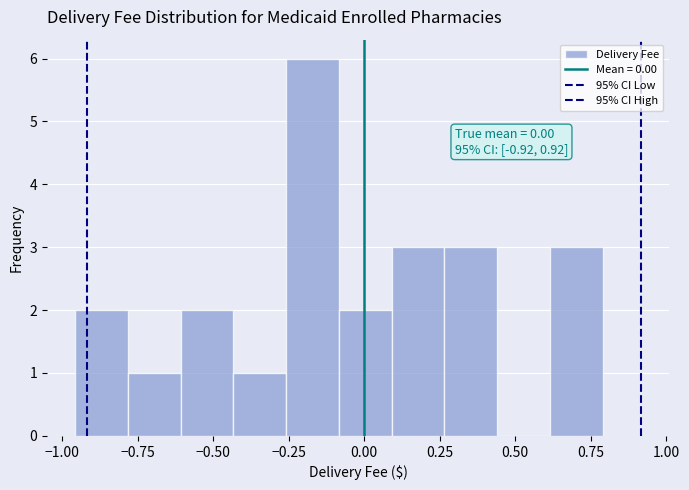

Read against the x-axis, roughly where is the centre of the tallest bar?

-0.15